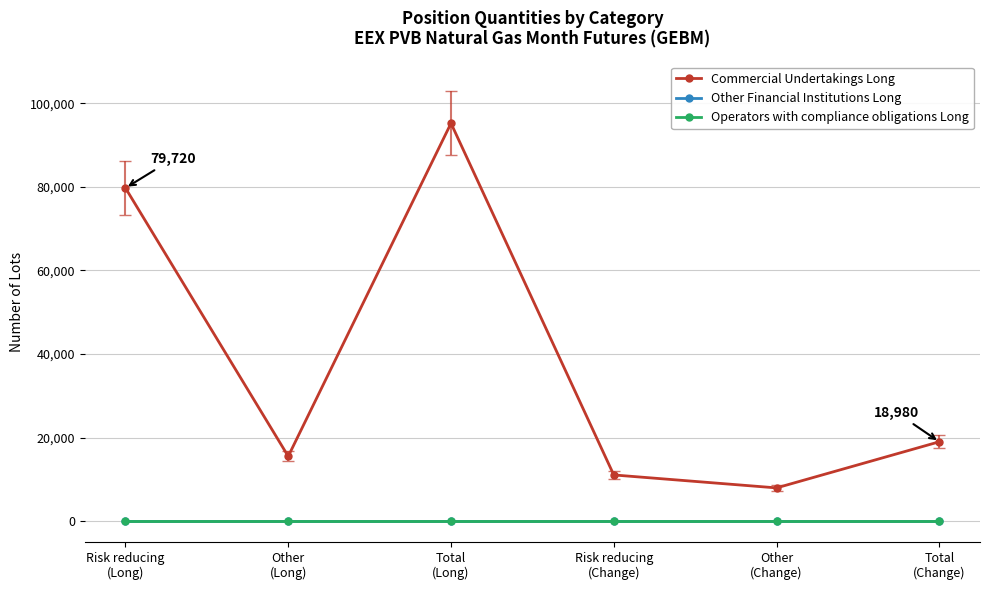

What is the label of the 6th point from the left?

Total
(Change)